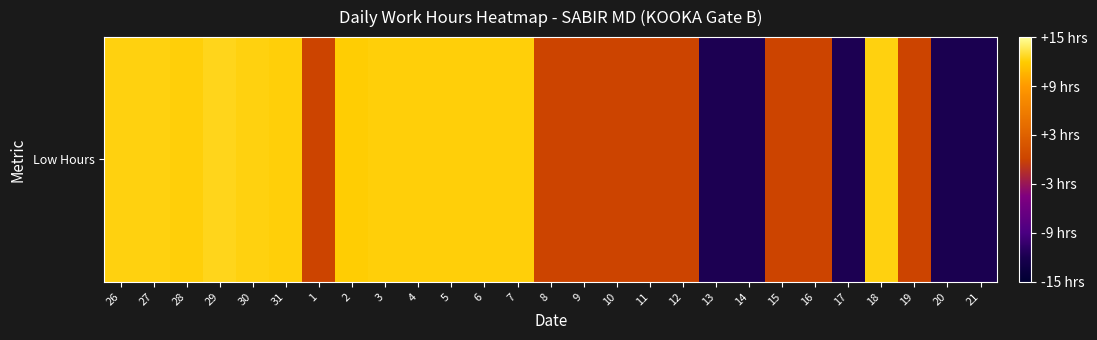

Reading left to right, what are all the values shown in this chart?

12.2	12.2	12.2	12.5	12.2	12.2	0.0	12.1	12.1	12.2	12.1	12.1	12.1	0.0	0.0	0.0	0.0	0.0	-11.8	-11.8	0.0	0.0	-11.8	12.3	0.0	-11.9	-11.8